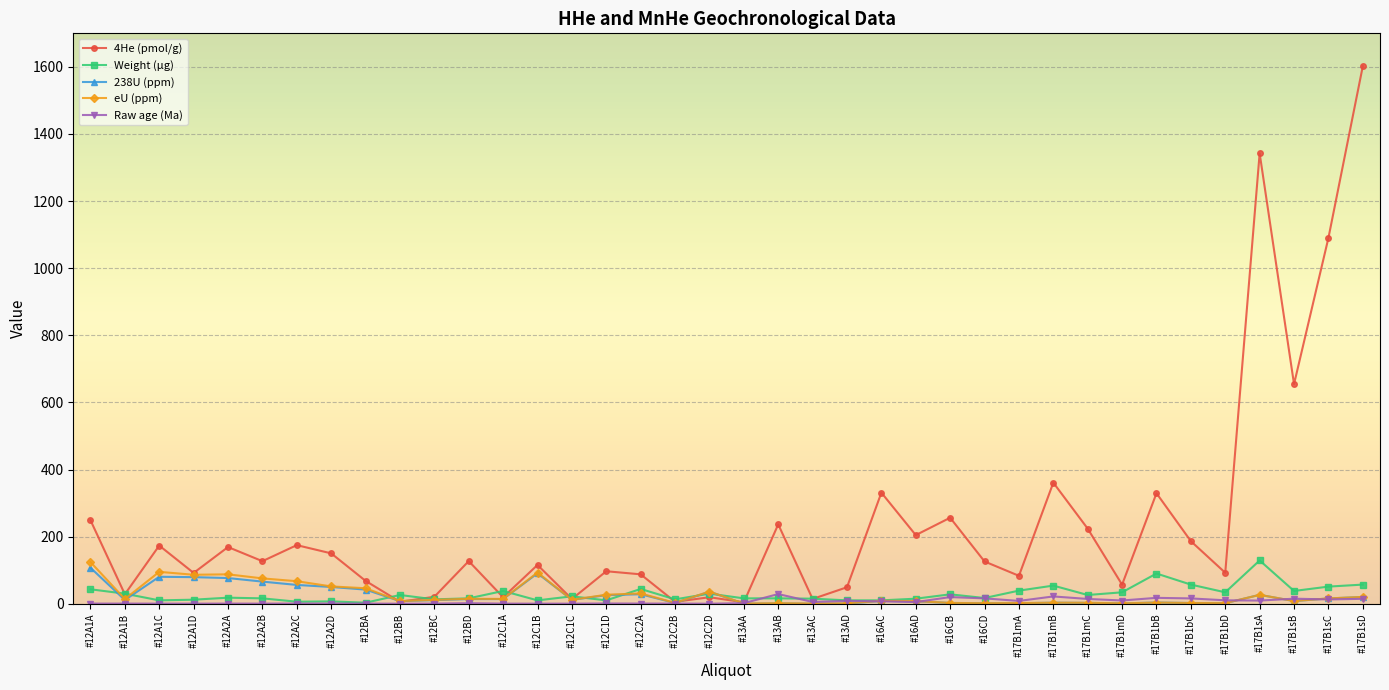

Where is the first local minimum for 238U (ppm)?

#12A1B